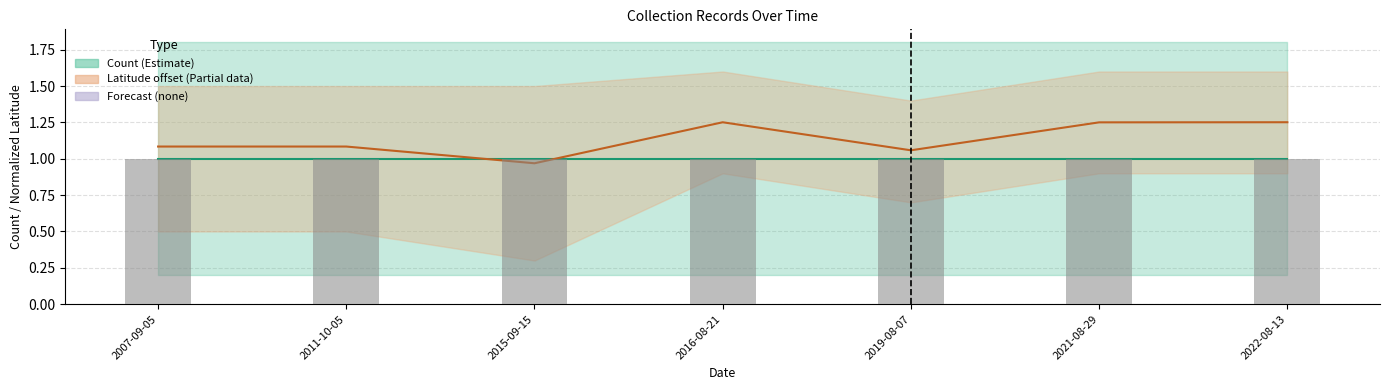

What value does the Latitude offset (Partial) series have at 2019-08-07?

1.1